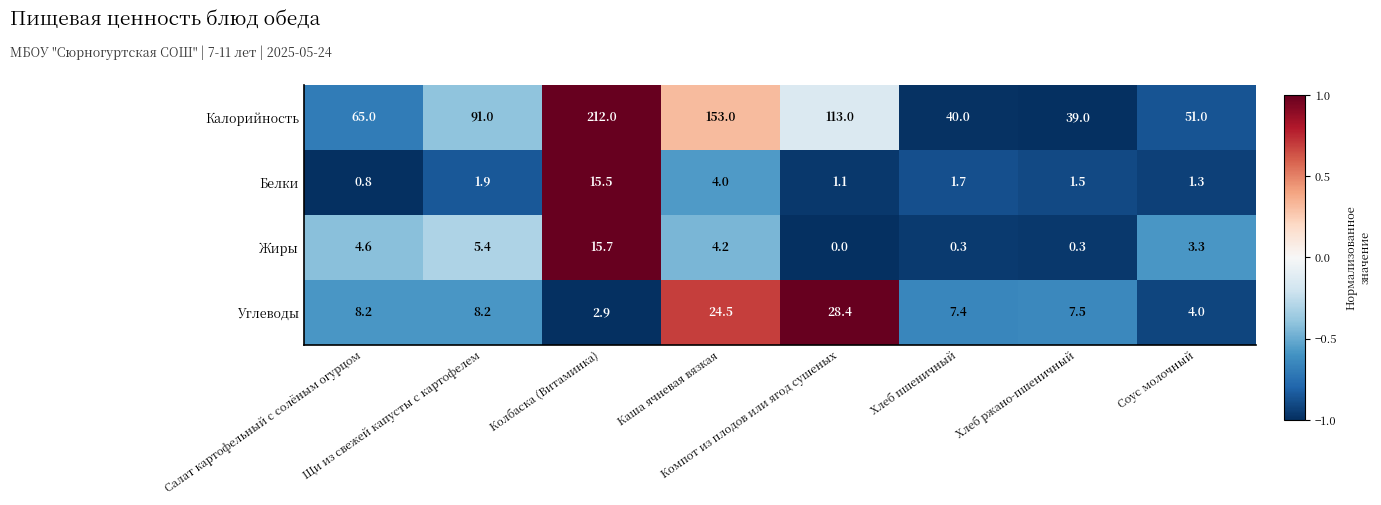

What is the spread (max minus min) of values at Каша ячневая вязкая?

149.0